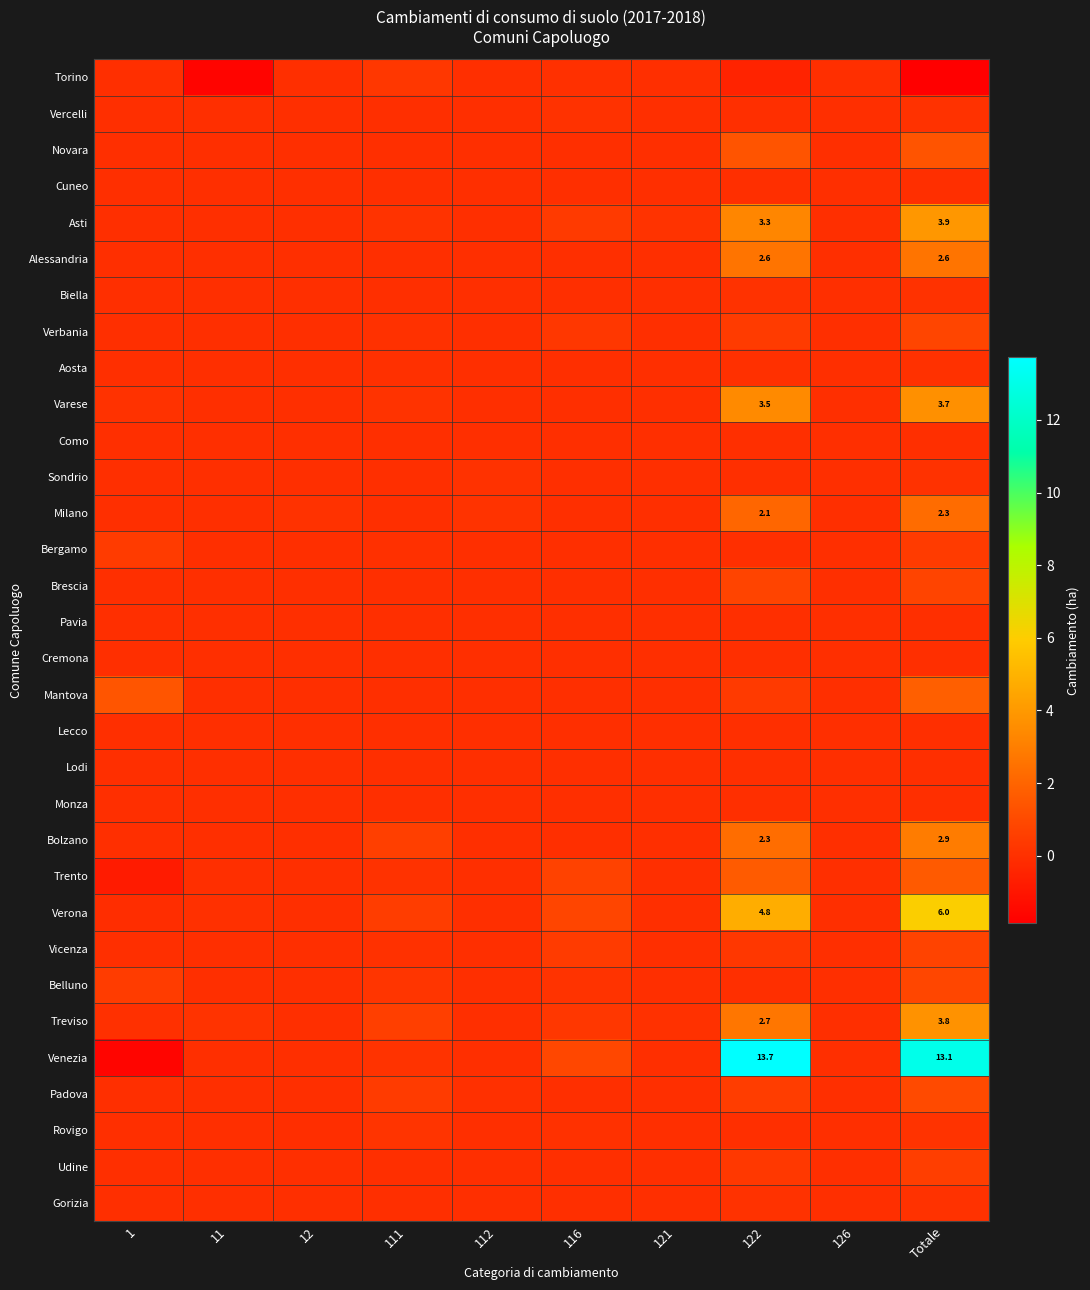

What is the total value across all series at 116?

4.1